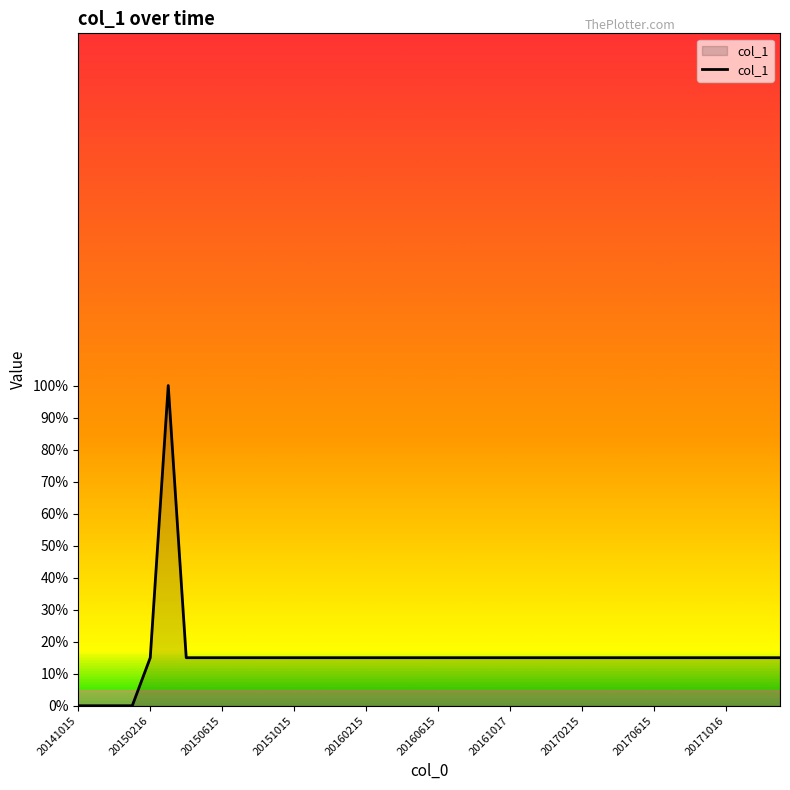

What is the difference between the maximum and minimum values?

100